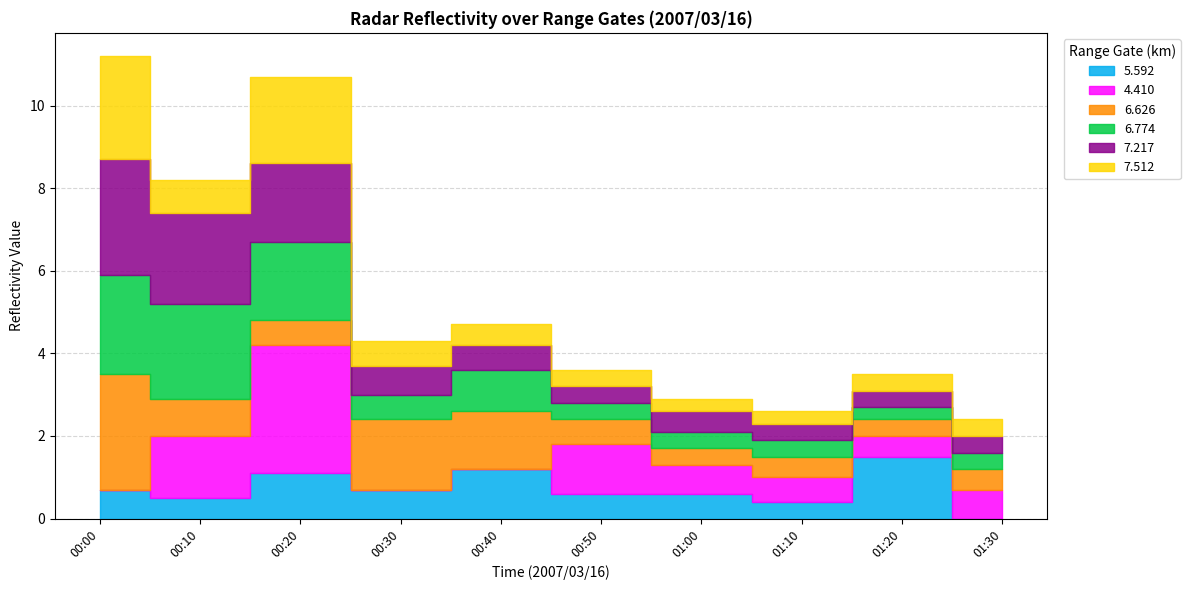

At which category does 7.217 reach its first local peak?

01:00